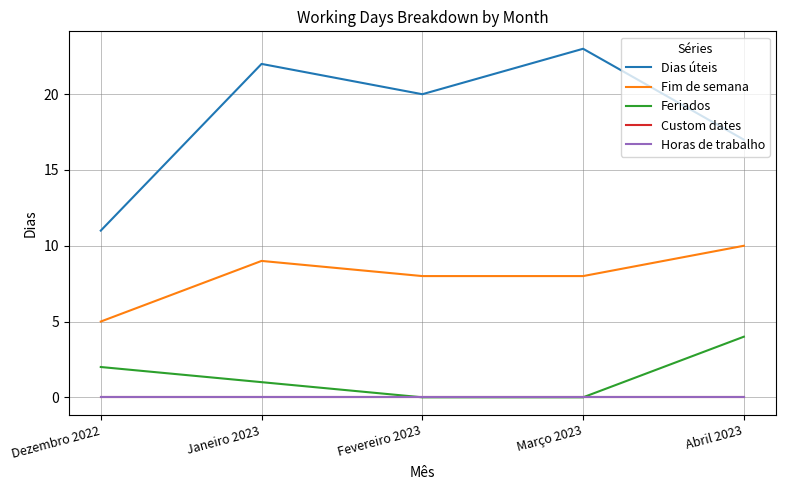

Is this an area chart (filled region under the line)?

No